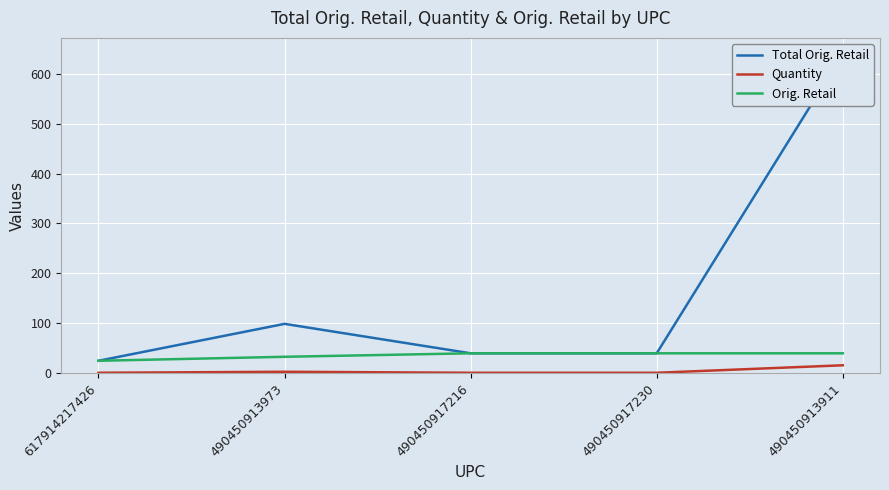

At which category is the sum across all series the highest?

490450913911